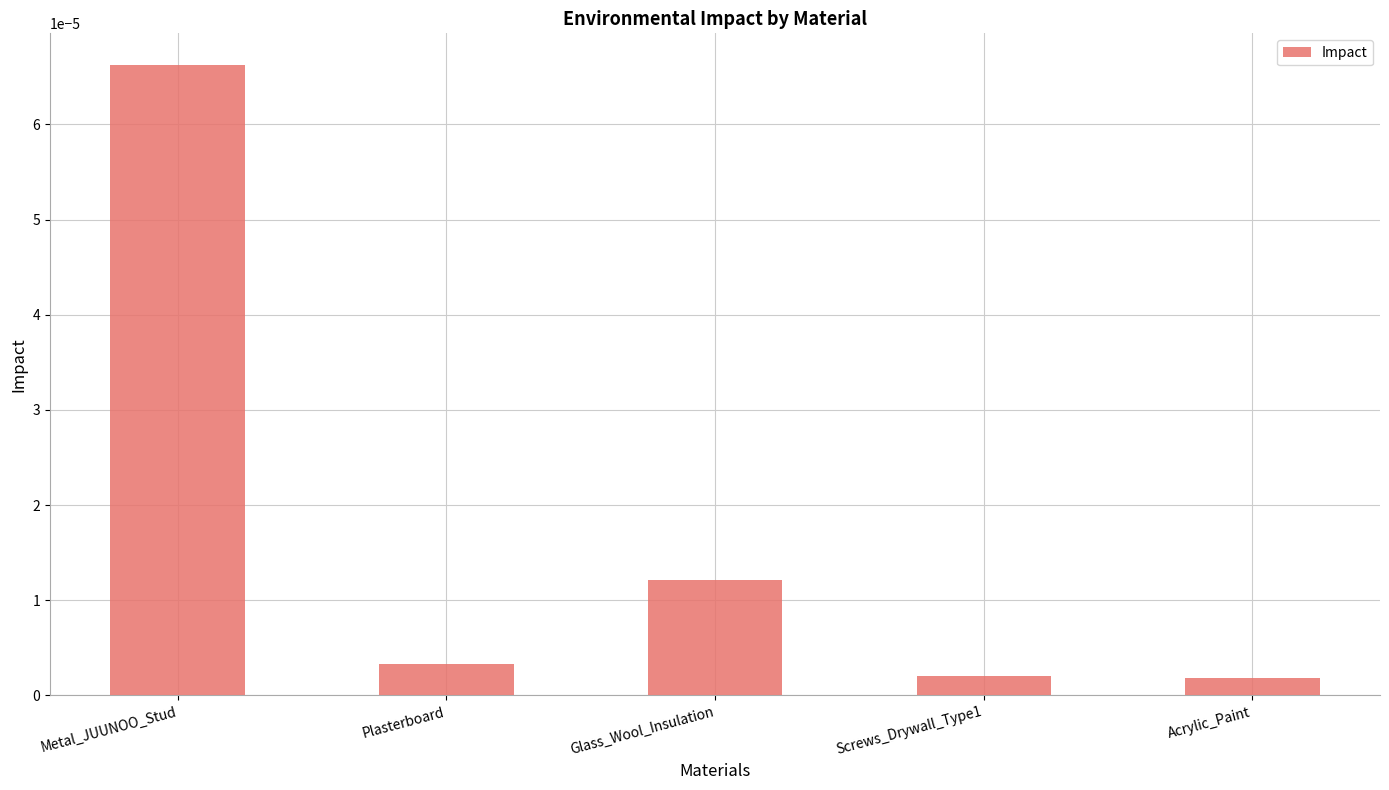

Which label corresponds to the largest value in the chart?

Metal_JUUNOO_Stud